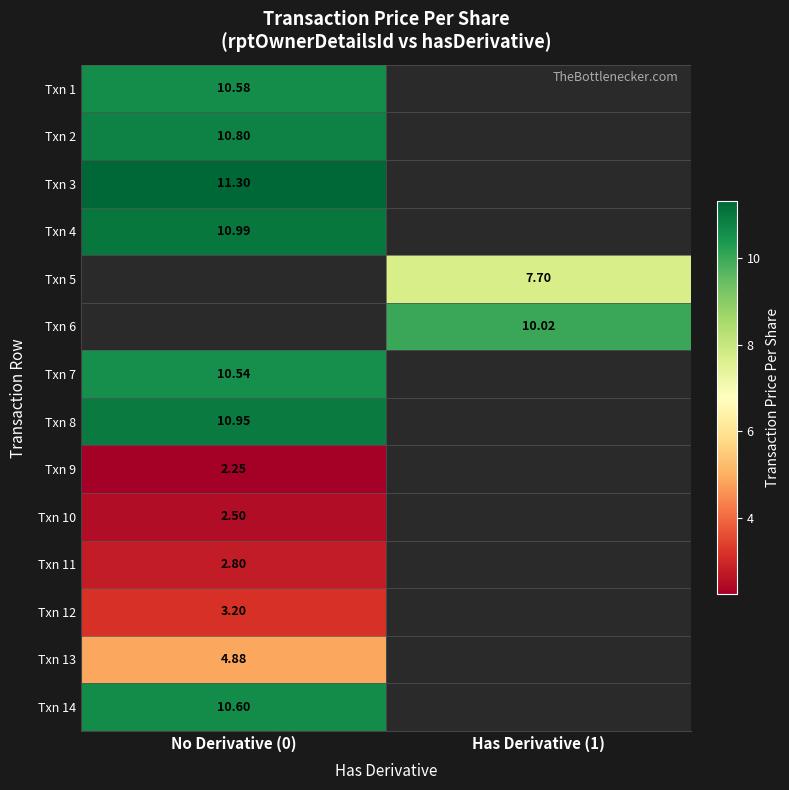

List the series in order of their peak value, lowest first.

Txn 9, Txn 10, Txn 11, Txn 12, Txn 13, Txn 7, Txn 1, Txn 14, Txn 2, Txn 8, Txn 4, Txn 3, Txn 5, Txn 6